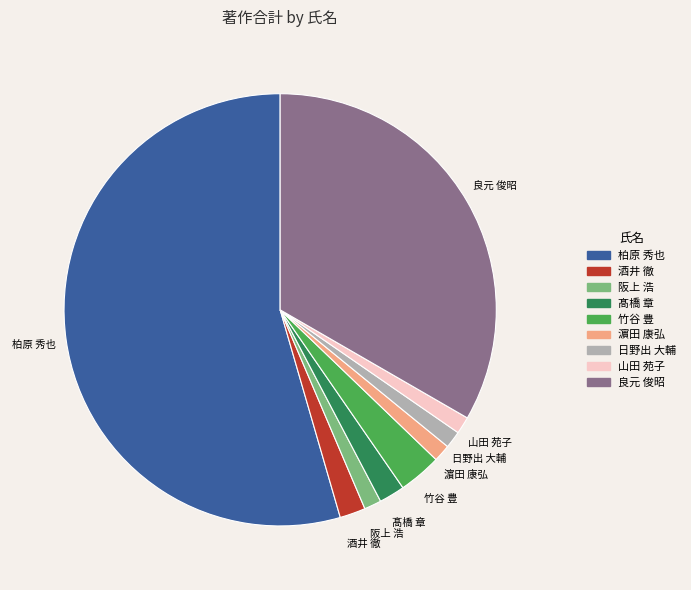

Is the sum of 良元 俊昭 and 酒井 徹 greater than half?

No